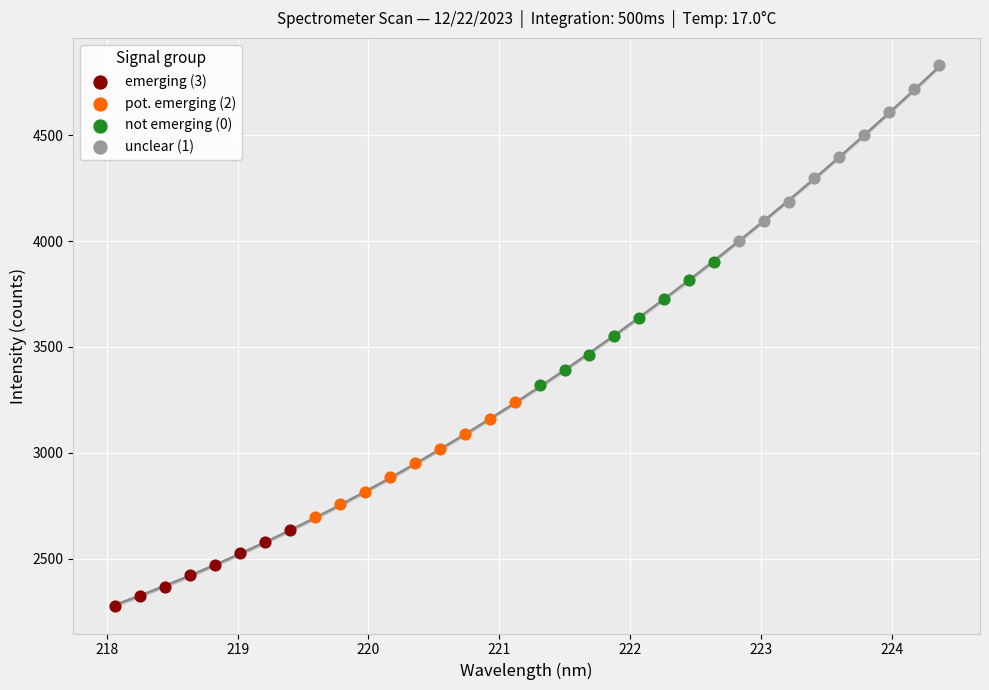

Which series has the largest Y range (max minus min)?

unclear (1)